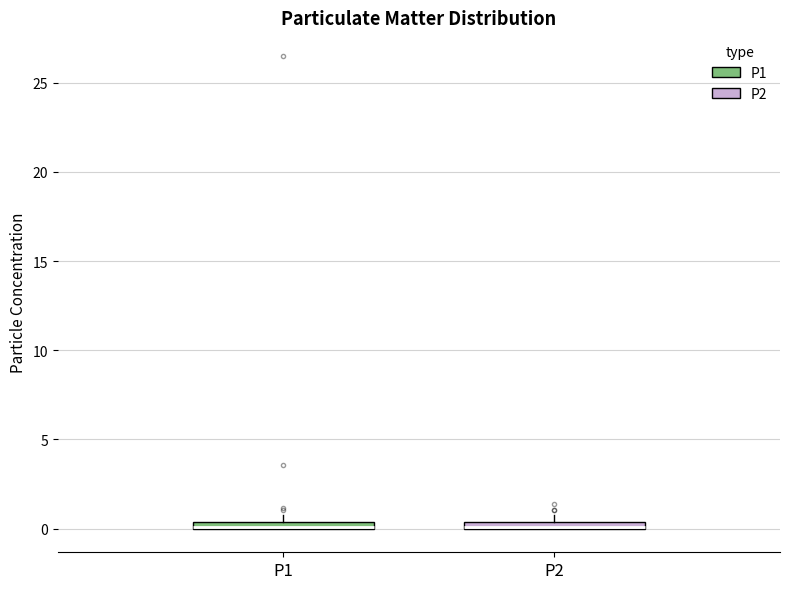

Where is the lower edge of the box for P2 on the y-axis? The values are not printed on the chart, so give them approximately, as read against the axis.

0.0